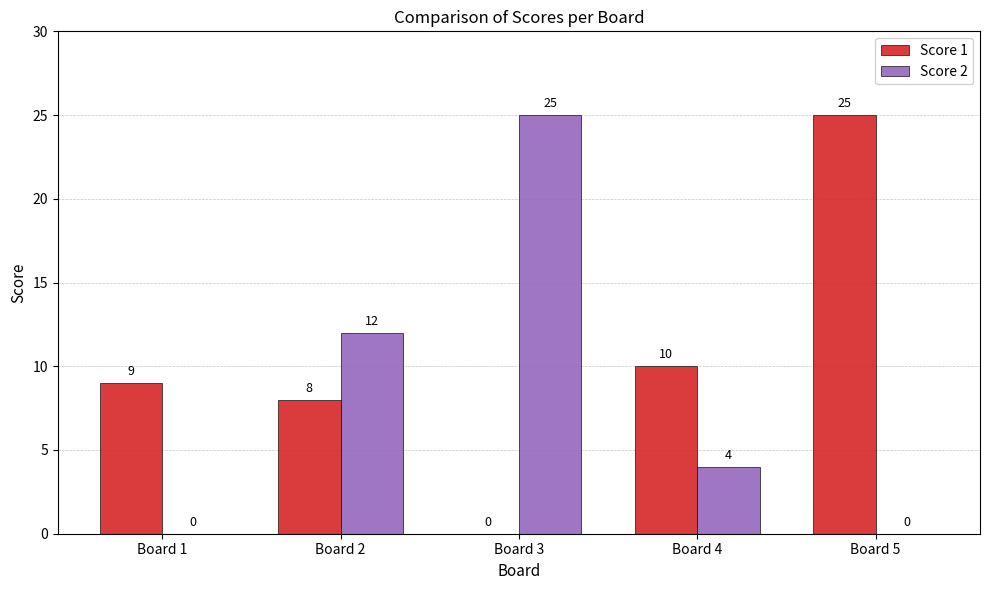

Between Board 4 and Board 5, which series saw the biggest shift?

Score 1